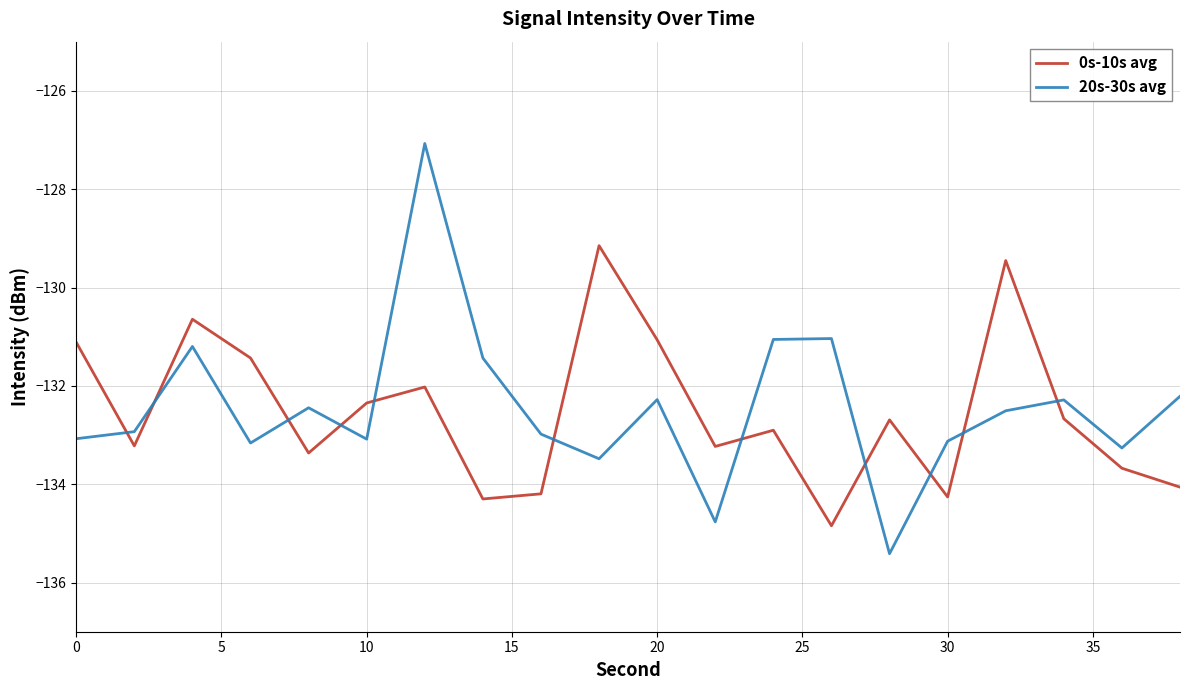

Rank the series by their maximum value, from lowest to highest.

0s-10s avg, 20s-30s avg